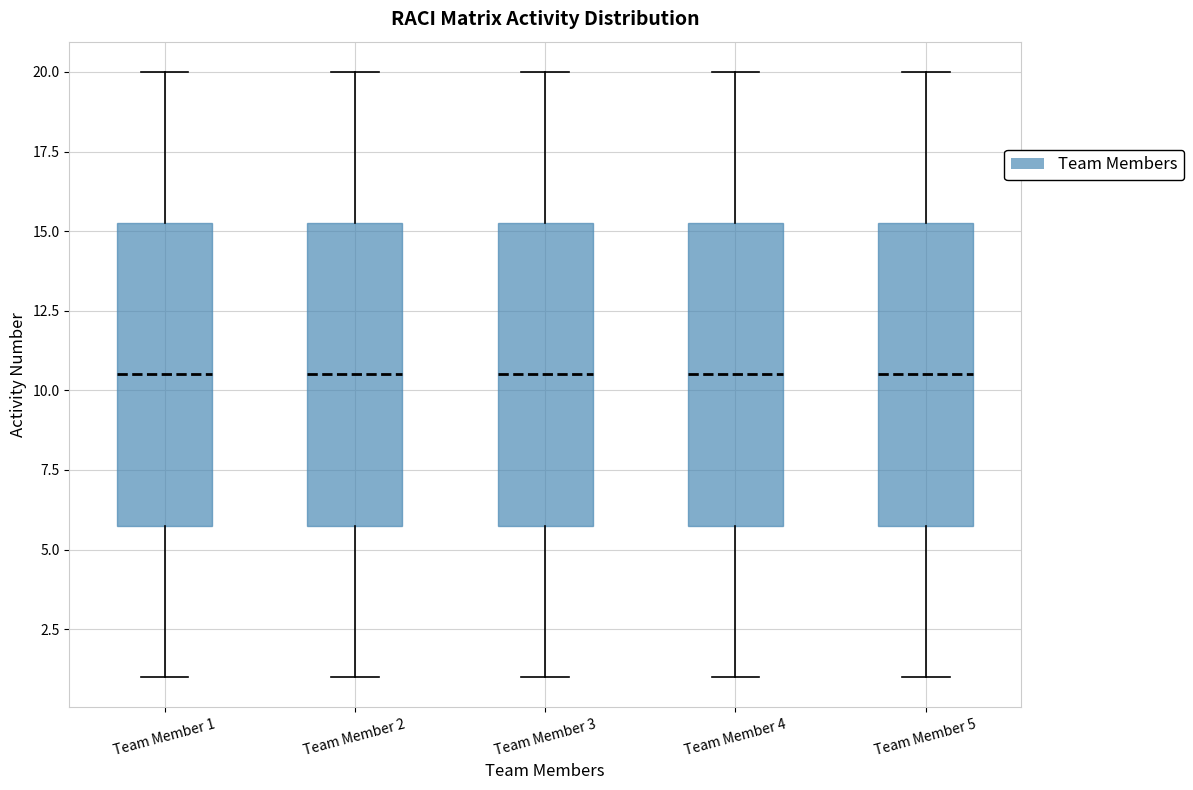

Where does the upper whisker of the box for Team Member 1 end on the y-axis? The values are not printed on the chart, so give them approximately, as read against the axis.

20.0